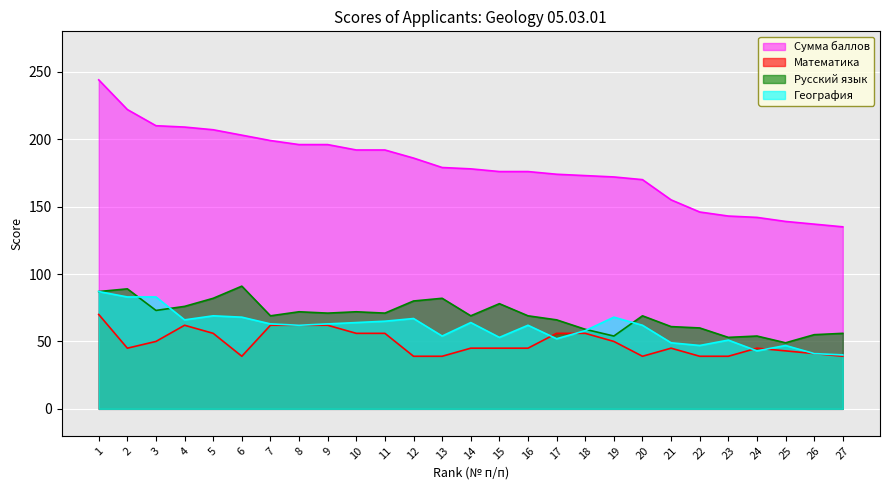

Between 13 and 20, which series saw the biggest shift?

Русский язык